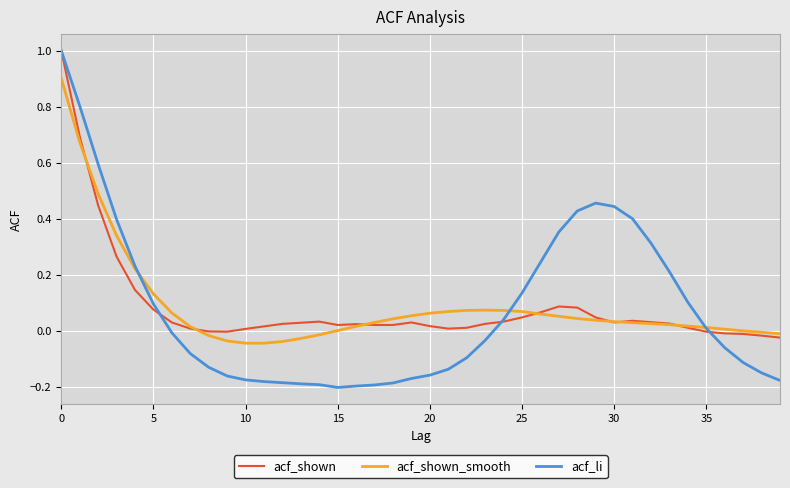

What is the maximum value for acf_li?

1.0